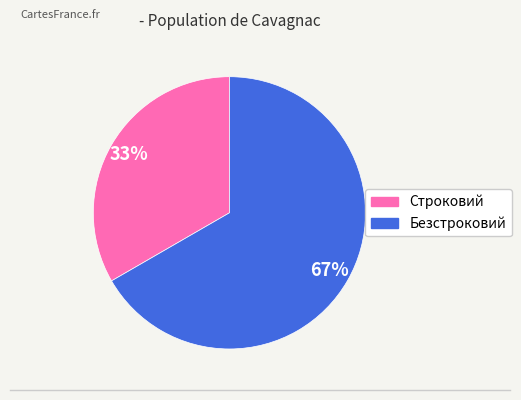

Is the sum of Строковий and Безстроковий greater than half?

Yes